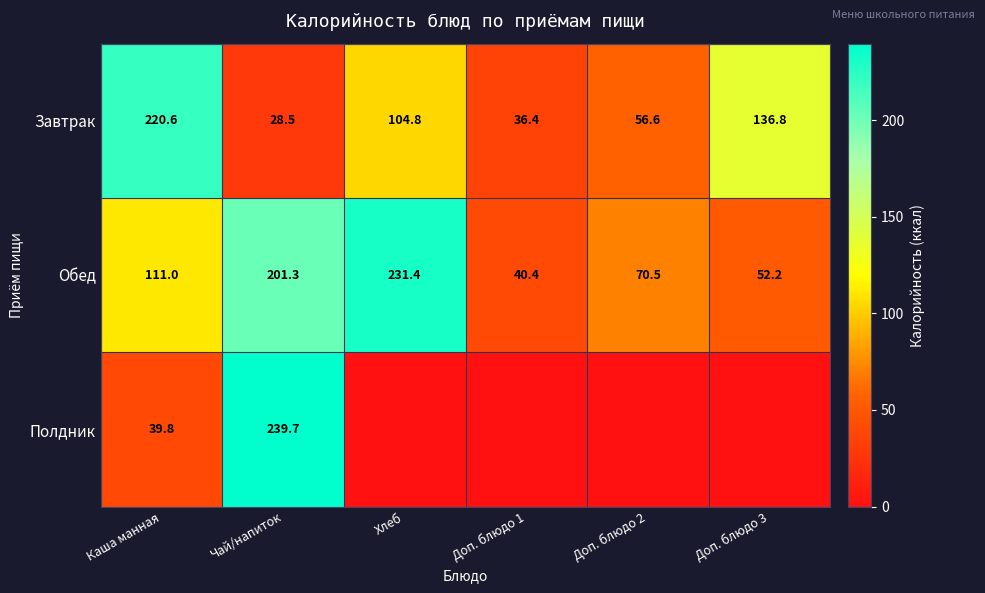

What is the total value across all series at Чай/напиток?

469.5